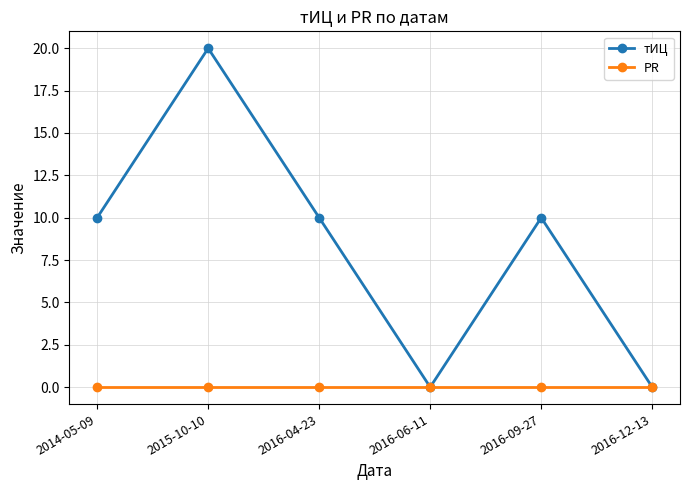

Rank the series at 2014-05-09 from lowest to highest value.

PR, тИЦ